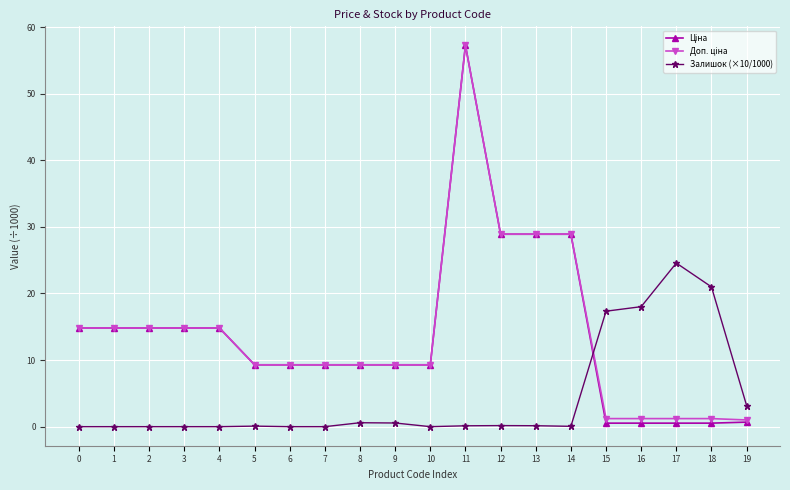

What is the difference between the highest and lowest values at 1?

14.8